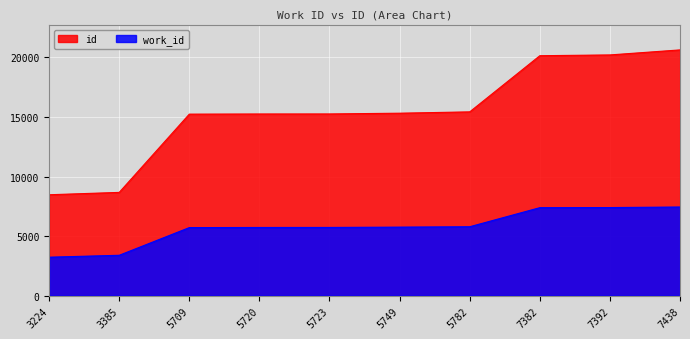

The value of id at 5782 is 22716. True or false?

False